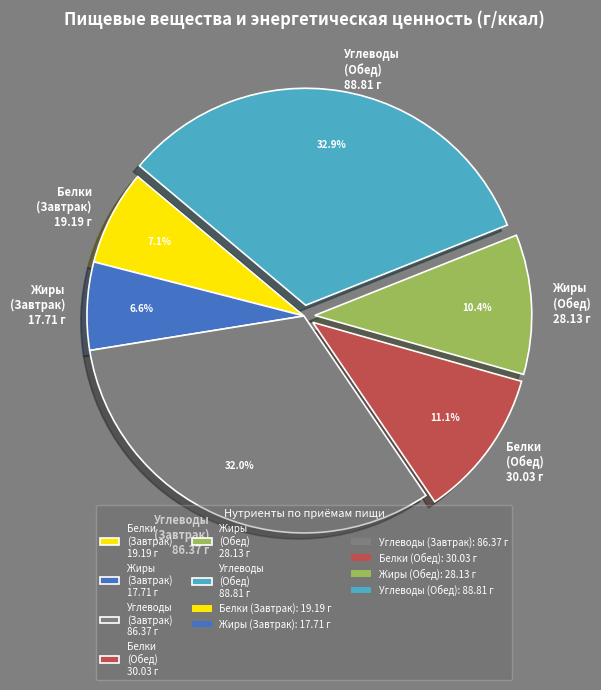

Rank the categories by value from lowest to highest.

Жиры (Завтрак) 17.71 г, Белки (Завтрак) 19.19 г, Жиры (Обед) 28.13 г, Белки (Обед) 30.03 г, Углеводы (Завтрак) 86.37 г, Углеводы (Обед) 88.81 г